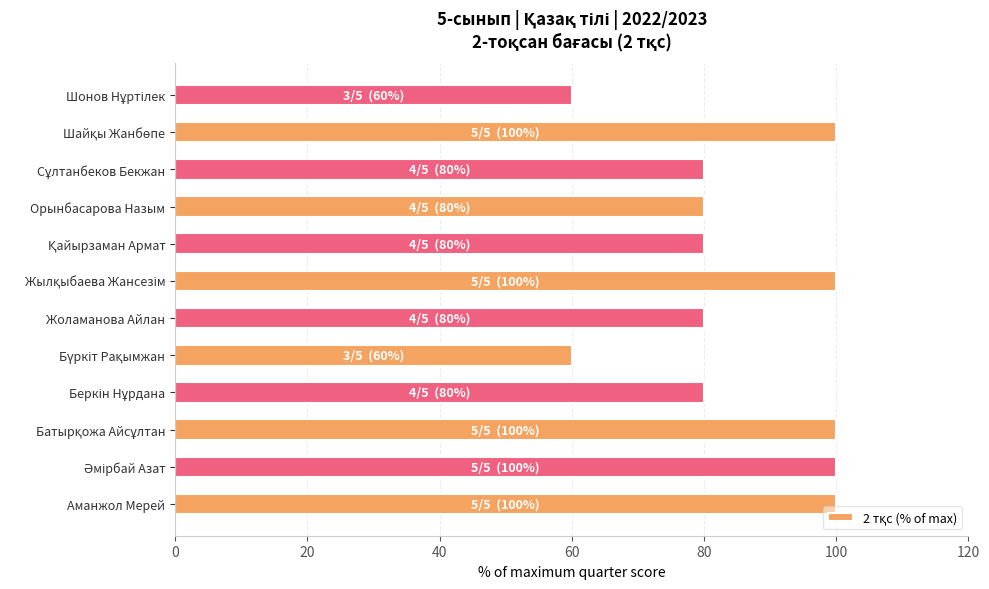

Reading bottom to top, transcribe all the data shown in this chart.

100	100	100	80	60	80	100	80	80	80	100	60